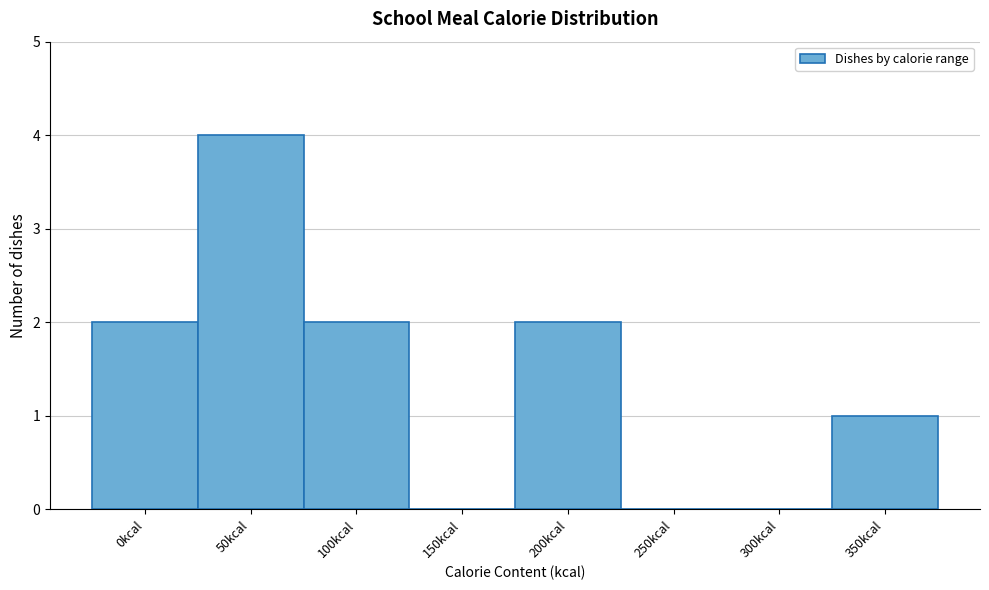

Reading right to left, extract all data points from this chart.

350kcal=1	300kcal=0	250kcal=0	200kcal=2	150kcal=0	100kcal=2	50kcal=4	0kcal=2